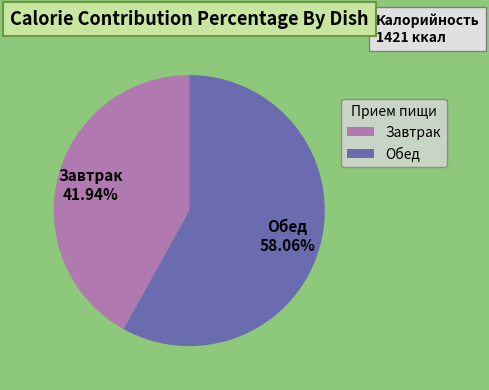

Does any single category account for the majority?

Yes